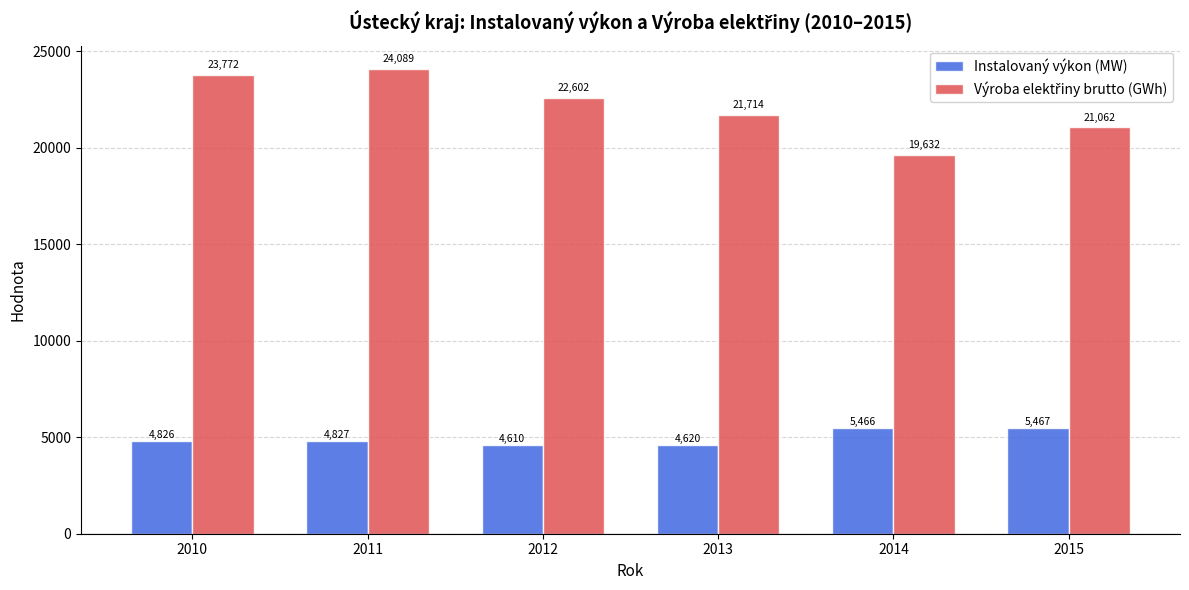

List the labels in order of Instalovaný výkon (MW) value, largest first.

2015, 2014, 2011, 2010, 2013, 2012